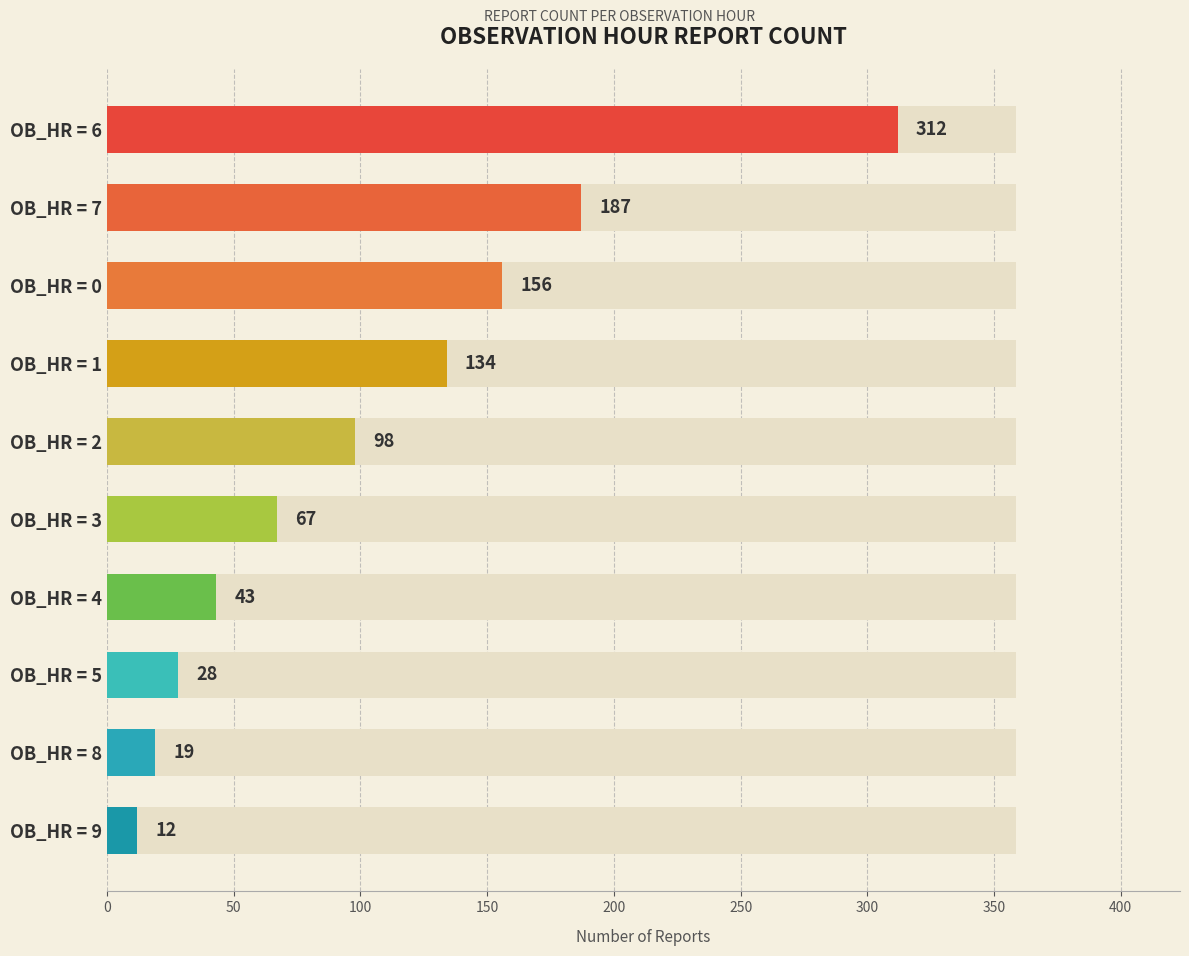

What is the smallest value displayed?

12